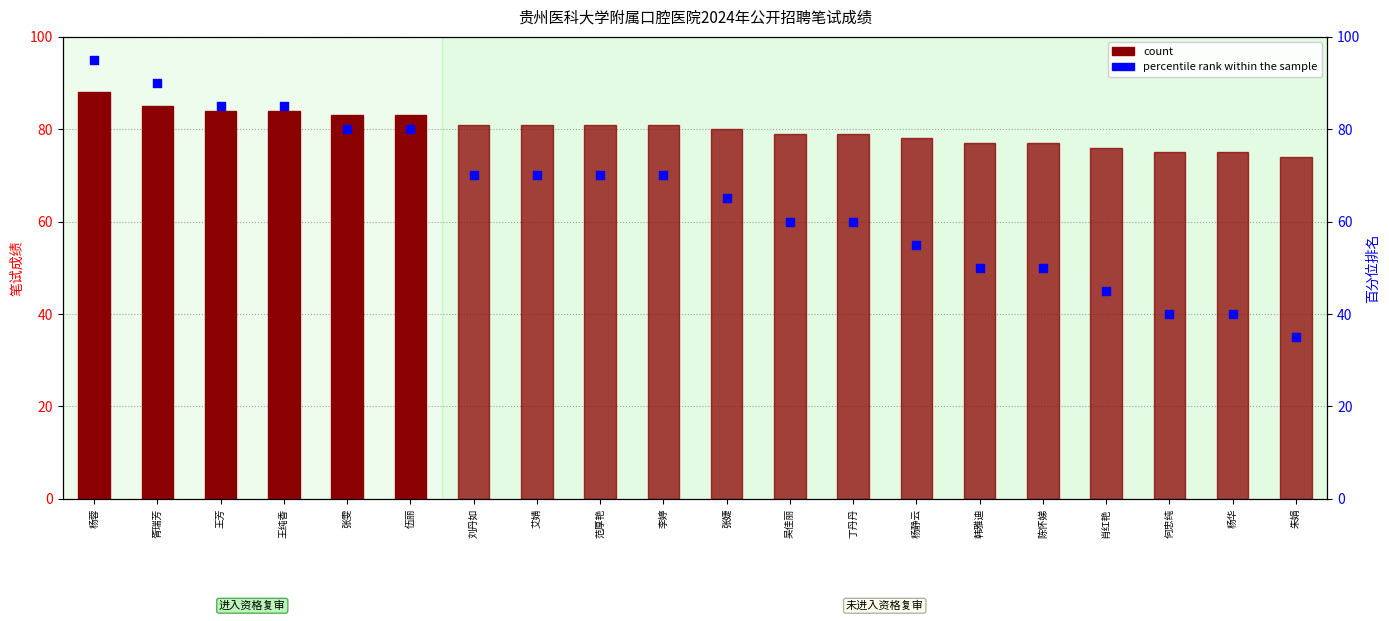

At which category is the sum across all series the highest?

杨蓉